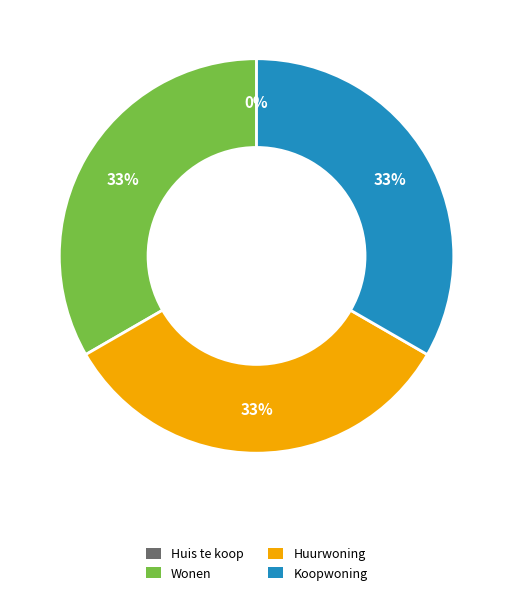

Does any single category account for the majority?

No